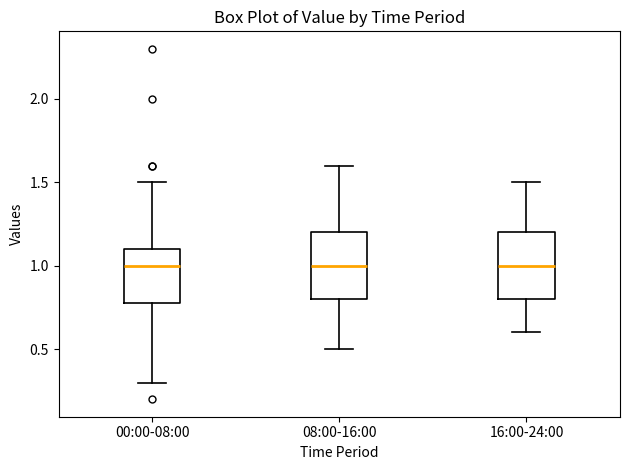

Reading left to right, transcribe this box plot: for each box, give where its median line is, the range the box spans, and where its two whiskers end, as read against the y-axis. The values are not printed on the chart, so give them approximately, as read against the axis.

00:00-08:00: median 1.0, box 0.8 to 1.1, whiskers 0.3 to 1.5
08:00-16:00: median 1.0, box 0.8 to 1.2, whiskers 0.5 to 1.6
16:00-24:00: median 1.0, box 0.8 to 1.2, whiskers 0.6 to 1.5